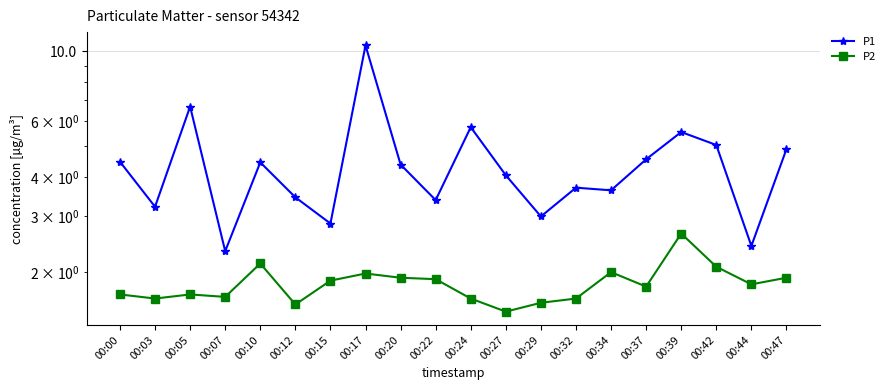

Is the value of P2 at 00:32 greater than the value of P1 at 00:47?

No